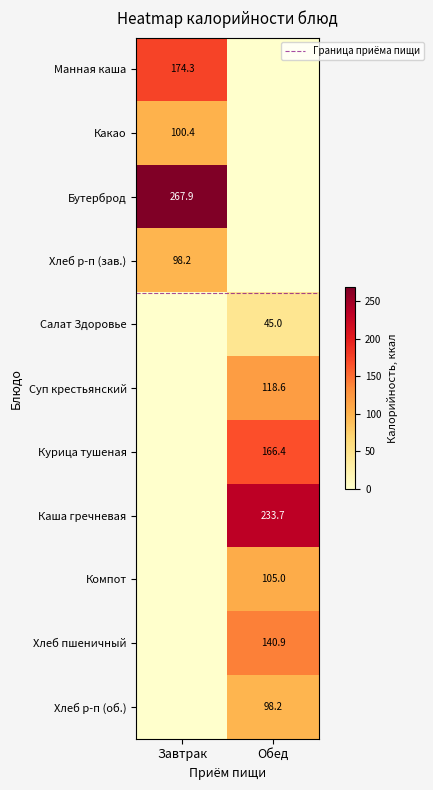

At which category does the chart reach its peak across all series?

Завтрак